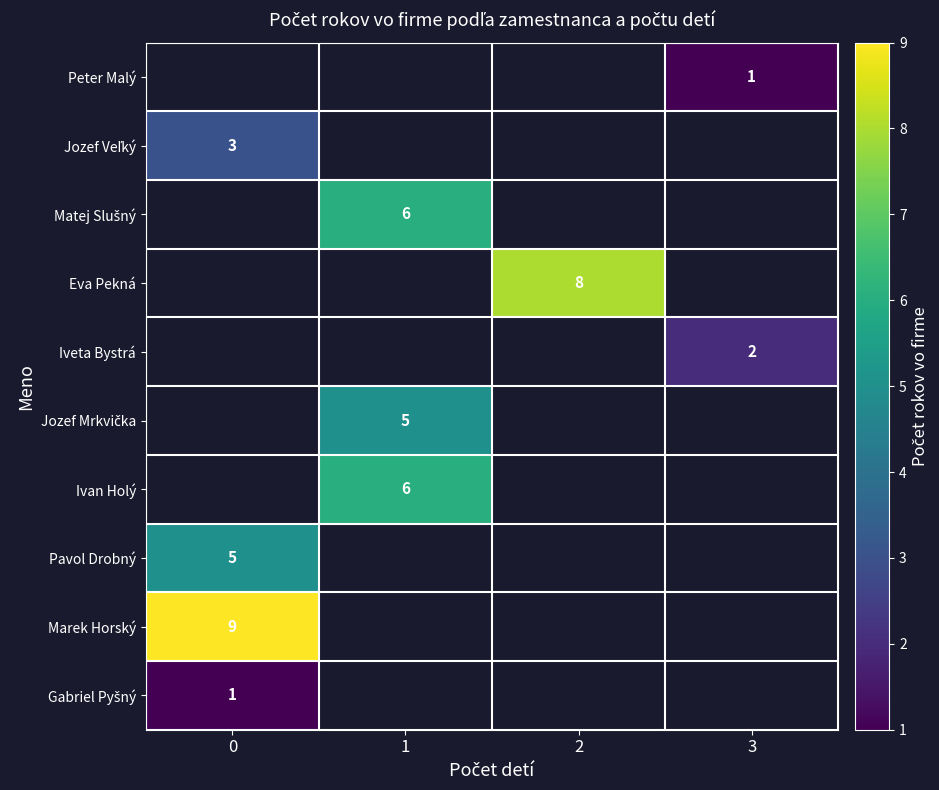

True or false: Marek Horský has a value of 9 at 0.

True